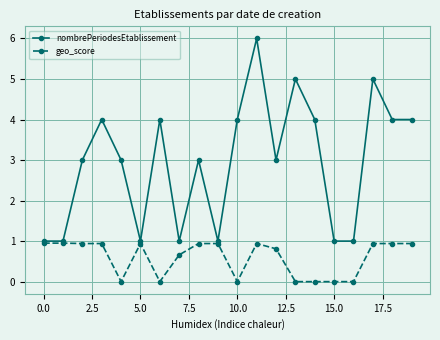

True or false: geo_score has more than 1 interior local peaks.

True